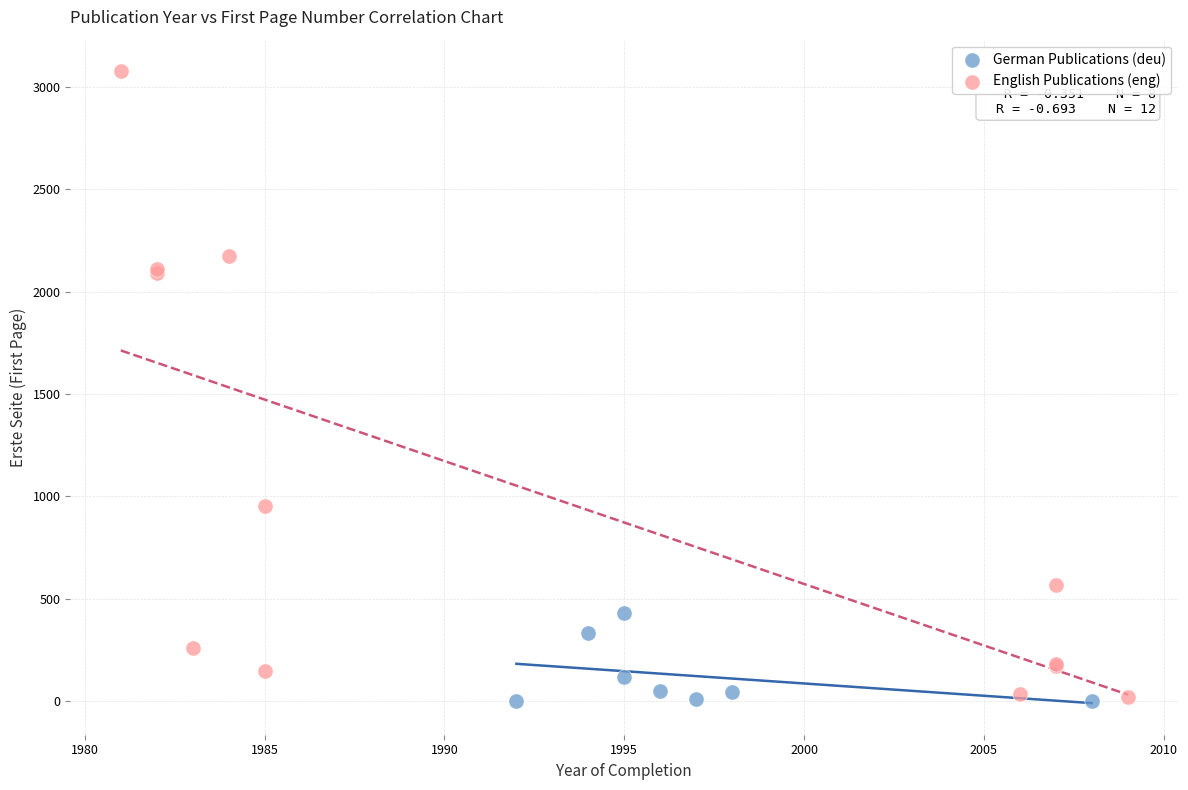

Which series reaches the maximum Y coordinate?

English Publications (eng)